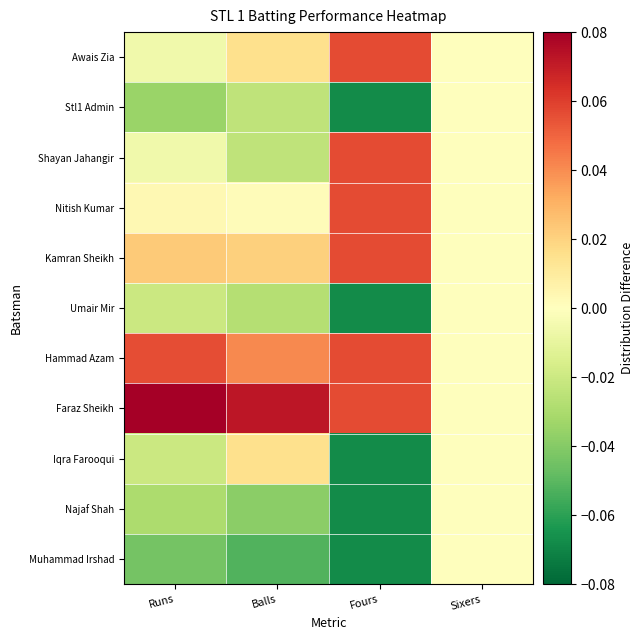

Reading left to right, list all the values displayed in this chart.

Awais Zia: Runs=-0.0	Balls=0.0	Fours=0.1	Sixers=0.0
Stl1 Admin: Runs=-0.0	Balls=-0.0	Fours=-0.1	Sixers=0.0
Shayan Jahangir: Runs=-0.0	Balls=-0.0	Fours=0.1	Sixers=0.0
Nitish Kumar: Runs=0.0	Balls=0.0	Fours=0.1	Sixers=0.0
Kamran Sheikh: Runs=0.0	Balls=0.0	Fours=0.1	Sixers=0.0
Umair Mir: Runs=-0.0	Balls=-0.0	Fours=-0.1	Sixers=0.0
Hammad Azam: Runs=0.1	Balls=0.0	Fours=0.1	Sixers=0.0
Faraz Sheikh: Runs=0.1	Balls=0.1	Fours=0.1	Sixers=0.0
Iqra Farooqui: Runs=-0.0	Balls=0.0	Fours=-0.1	Sixers=0.0
Najaf Shah: Runs=-0.0	Balls=-0.0	Fours=-0.1	Sixers=0.0
Muhammad Irshad: Runs=-0.0	Balls=-0.1	Fours=-0.1	Sixers=0.0